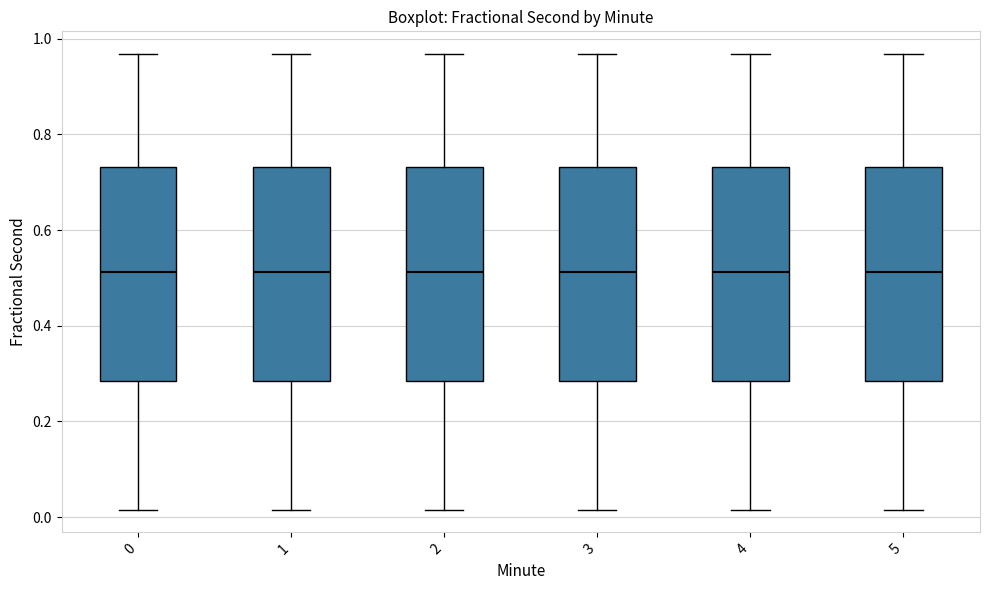

Reading left to right, transcribe this box plot: for each box, give where its median line is, the range the box spans, and where its two whiskers end, as read against the y-axis. The values are not printed on the chart, so give them approximately, as read against the axis.

0: median 0.52, box 0.28 to 0.74, whiskers 0.02 to 0.96
1: median 0.52, box 0.28 to 0.74, whiskers 0.02 to 0.96
2: median 0.52, box 0.28 to 0.74, whiskers 0.02 to 0.96
3: median 0.52, box 0.28 to 0.74, whiskers 0.02 to 0.96
4: median 0.52, box 0.28 to 0.74, whiskers 0.02 to 0.96
5: median 0.52, box 0.28 to 0.74, whiskers 0.02 to 0.96